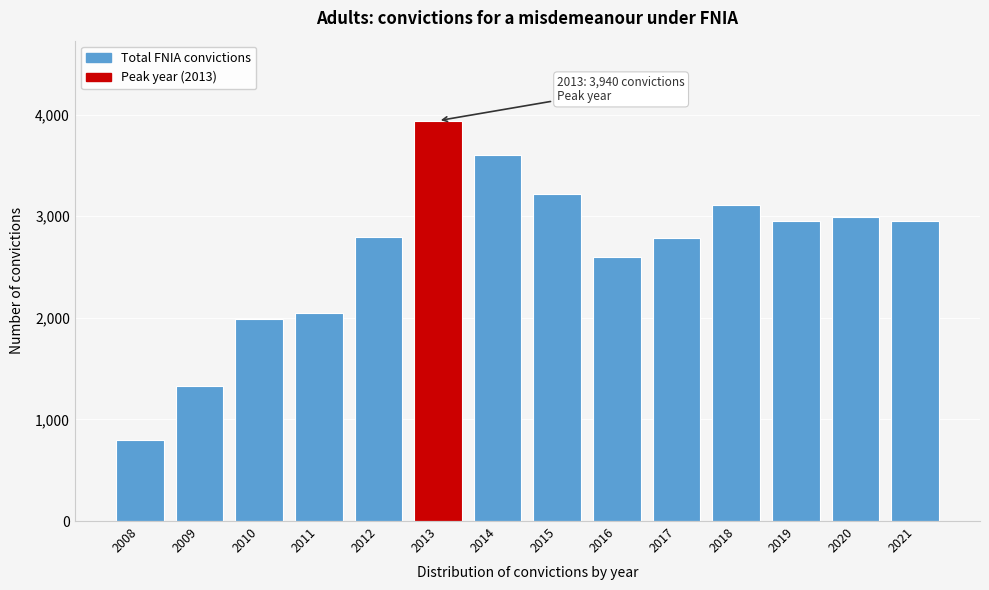

Approximately how many times larger is the value at 2012 compared to 2011?

1.4